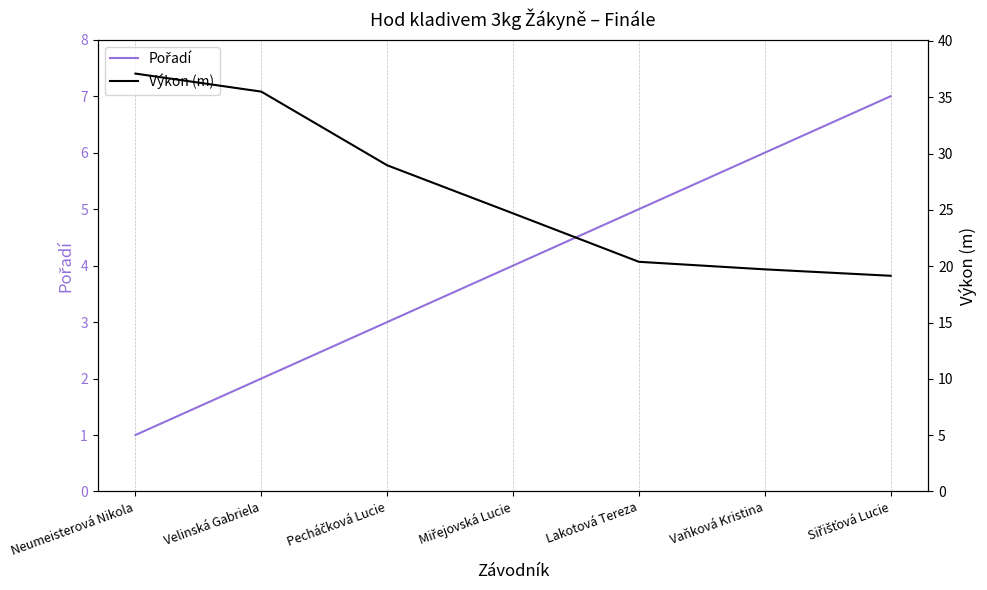

What is the difference between the Pořadí values at Lakotová Tereza and Siřišťová Lucie?

2.0